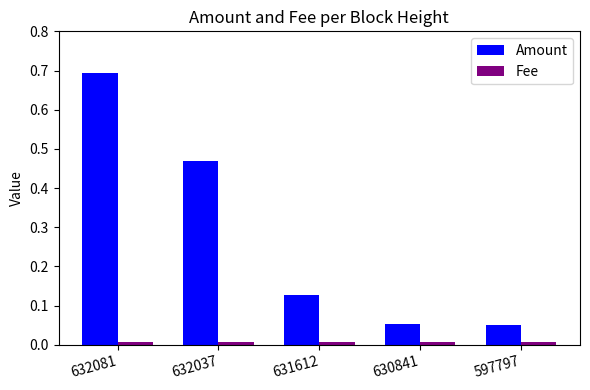

Which series has the largest total across all categories?

Amount